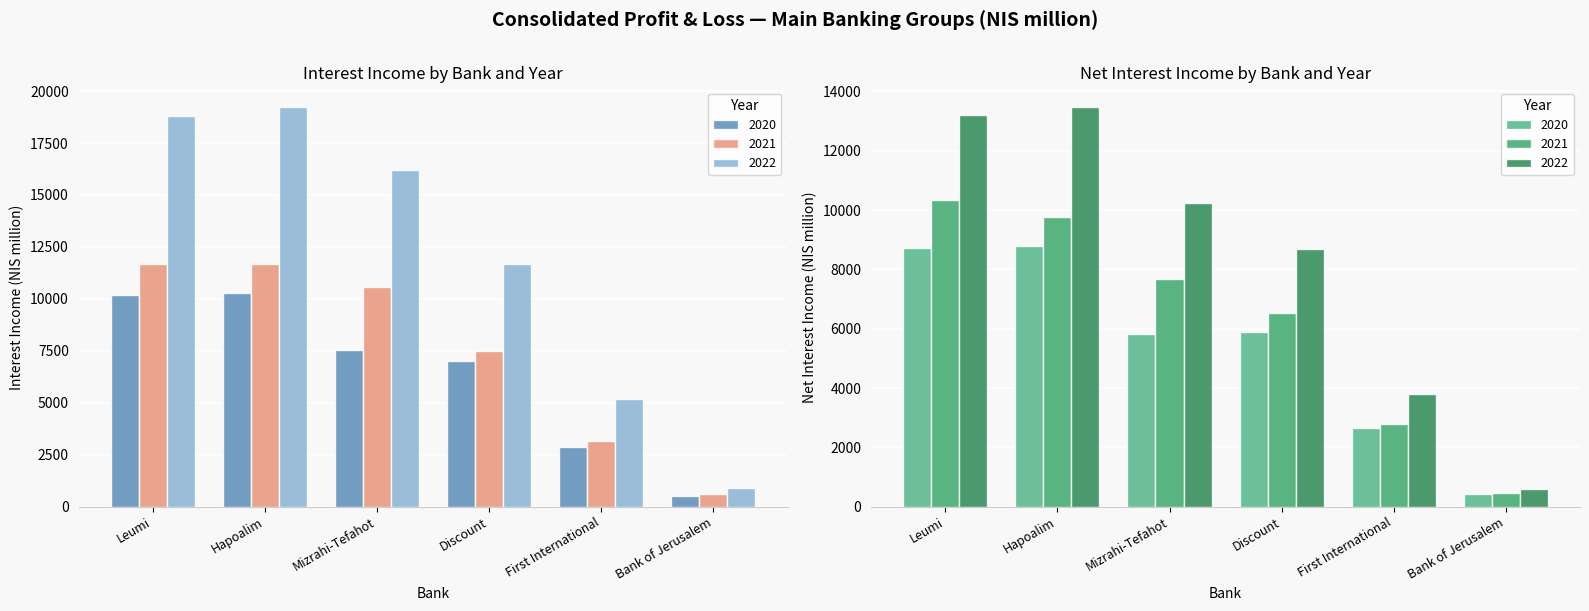

The 2020 series shows 6987.0 at Discount. True or false?

True